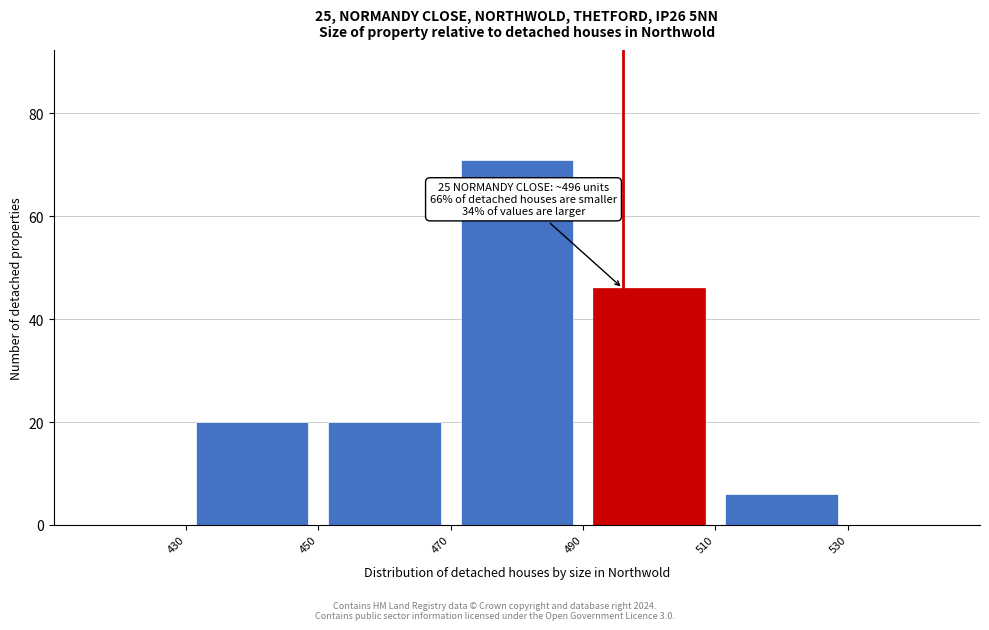

Which range on the x-axis has the tallest bar?

470 to 490